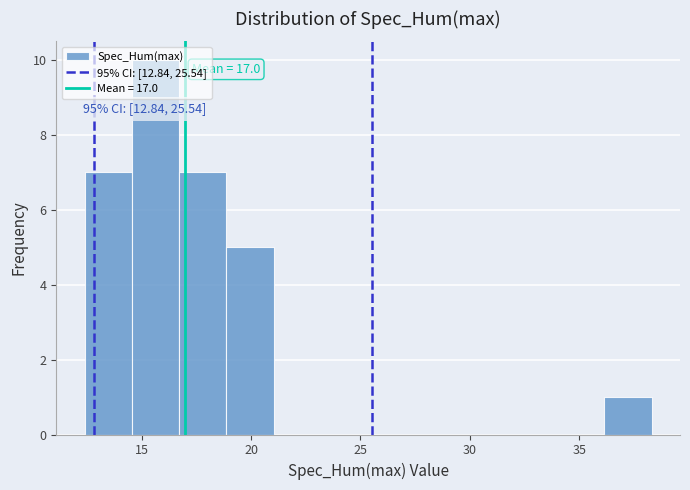

Which range on the x-axis has the tallest bar?

14.5 to 16.5